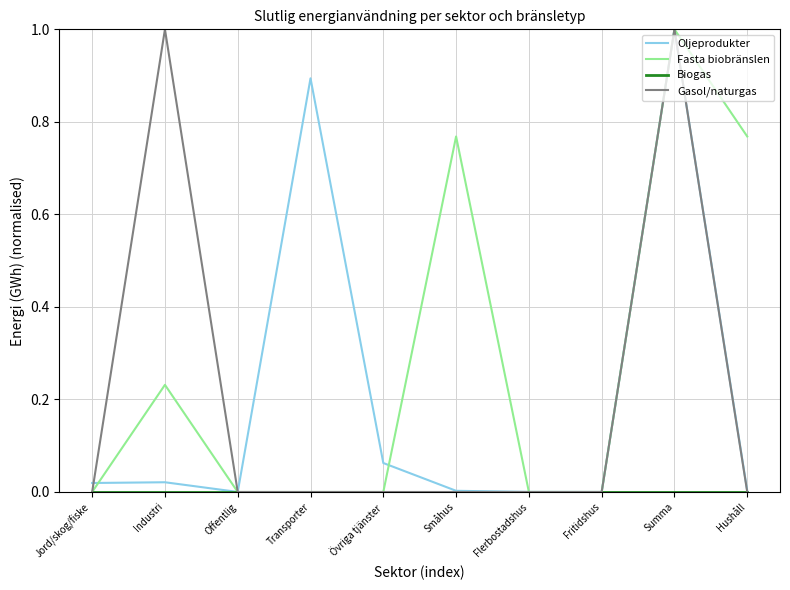

What position from the left is Summa?

9